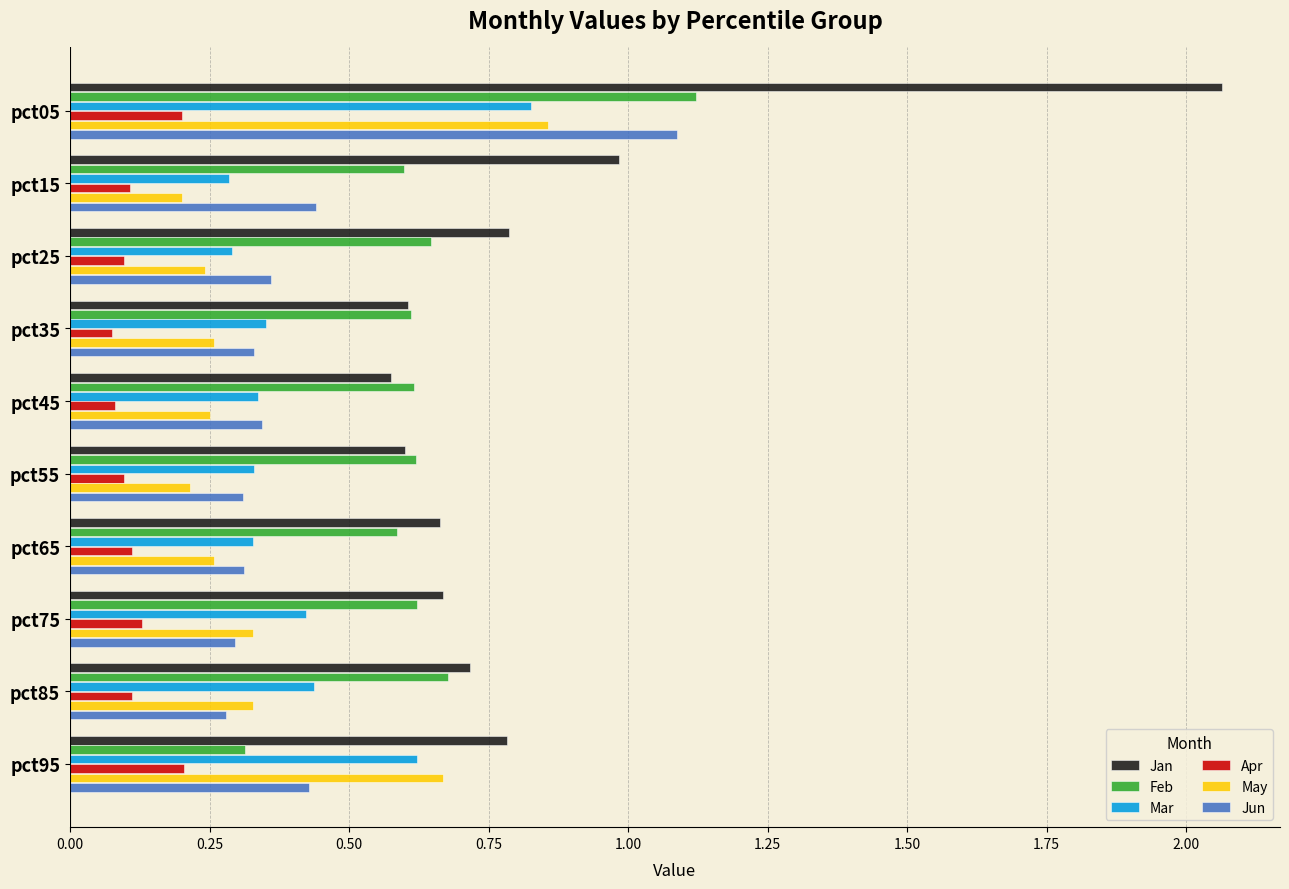

At how many categories does at least one series exceed 0?

10